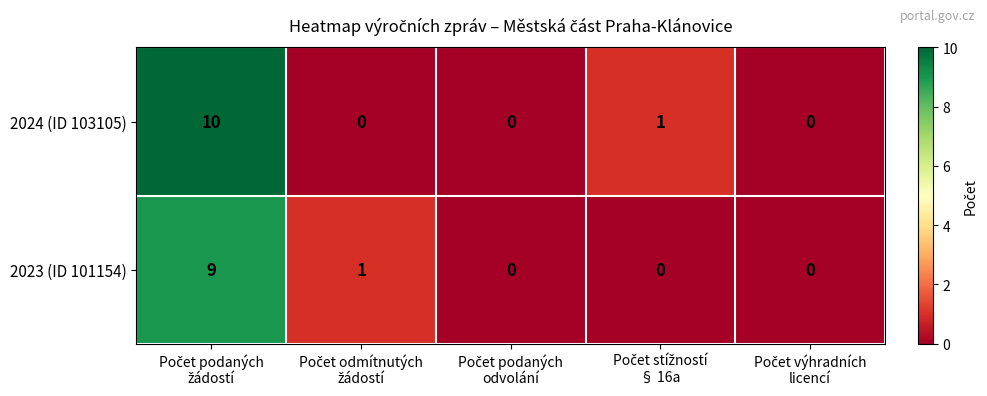

What is the difference between the maximum and minimum values in the 2024 (ID 103105) series?

10